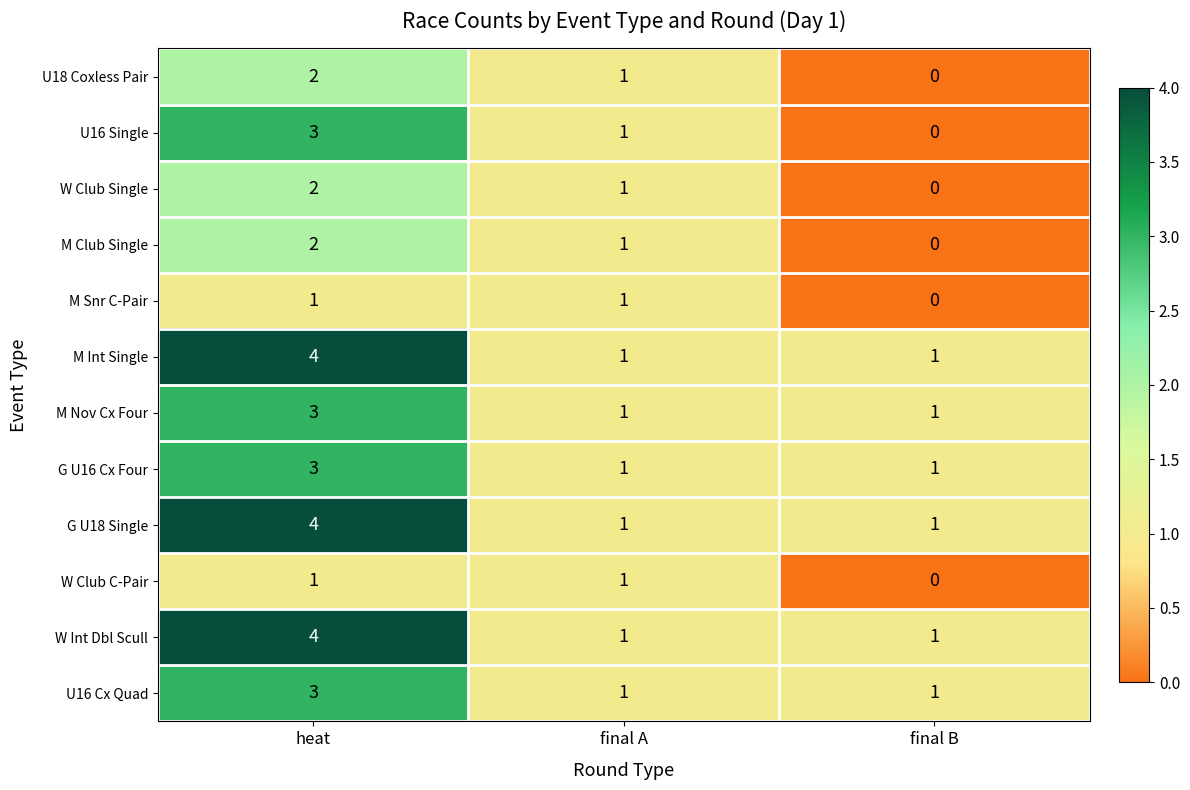

What is the total value across all series at heat?

32